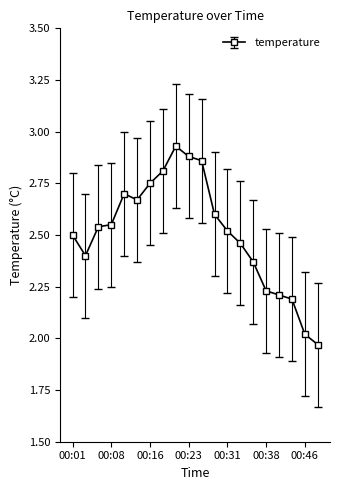

What is the sum of all values?

50.2